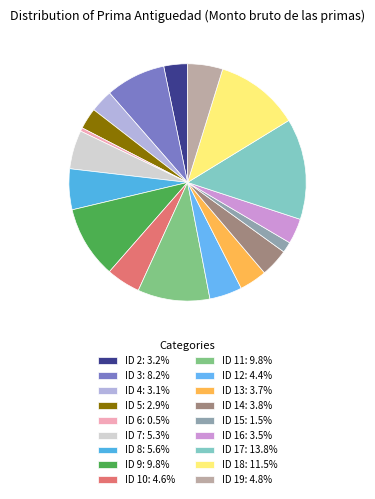

Which slice is the smallest?

ID 6